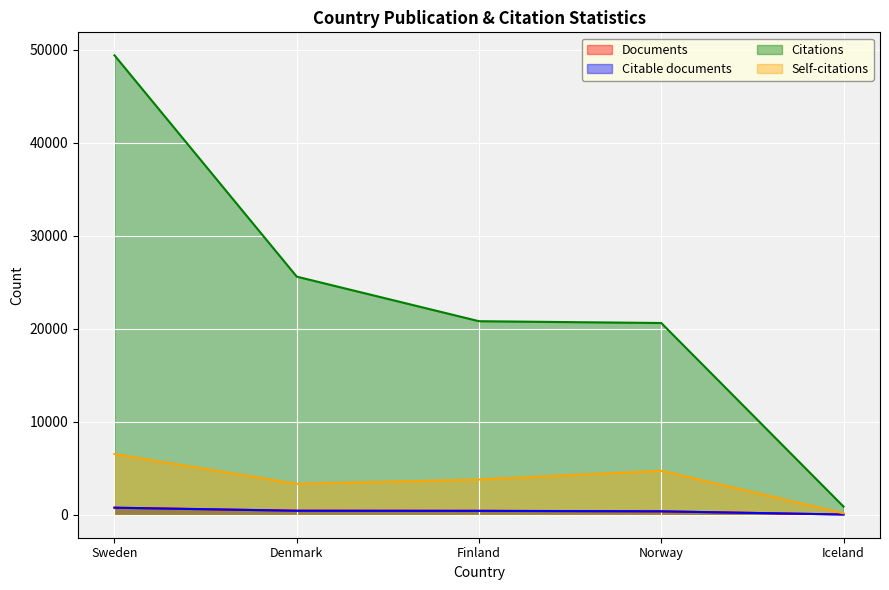

Reading left to right, what are all the values shown in this chart?

Documents: 763	436	423	370	24
Citable documents: 756	429	417	367	24
Citations: 49382	25593	20802	20609	876
Self-citations: 6514	3323	3784	4726	158